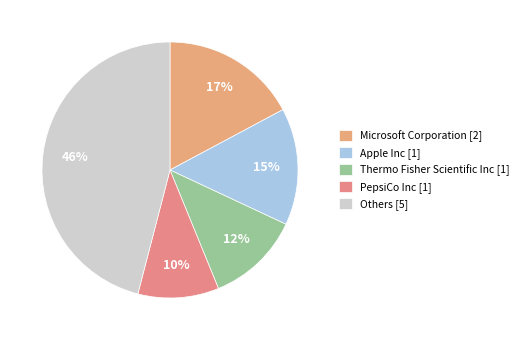

Which category has the biggest portion of the pie?

Others [5]